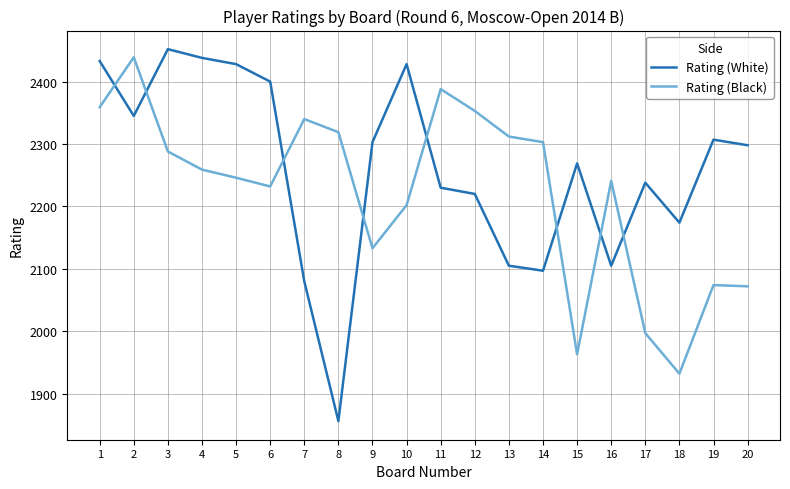

At which category does Rating (Black) reach its first local valley?

6